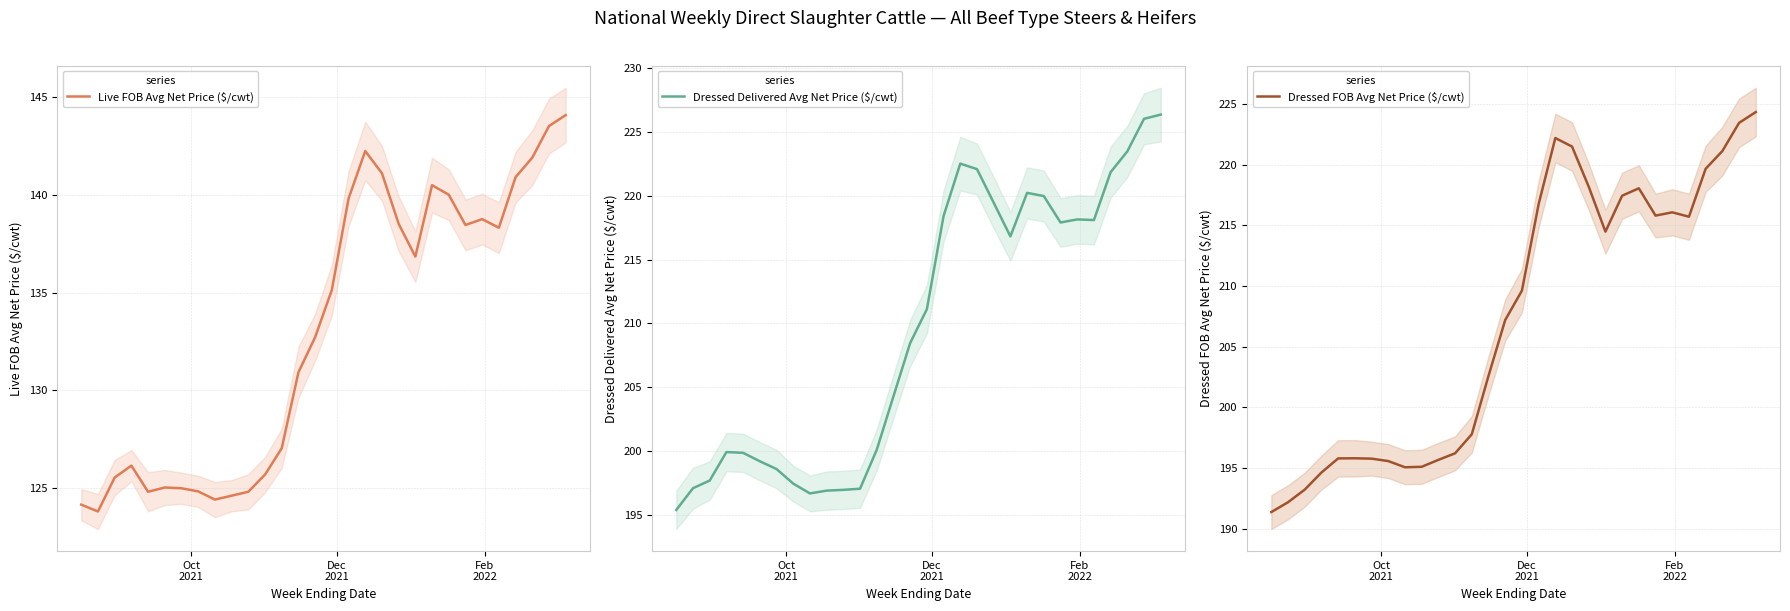

What is the sum of all Live FOB Avg Net Price ($/cwt) values?

3989.4